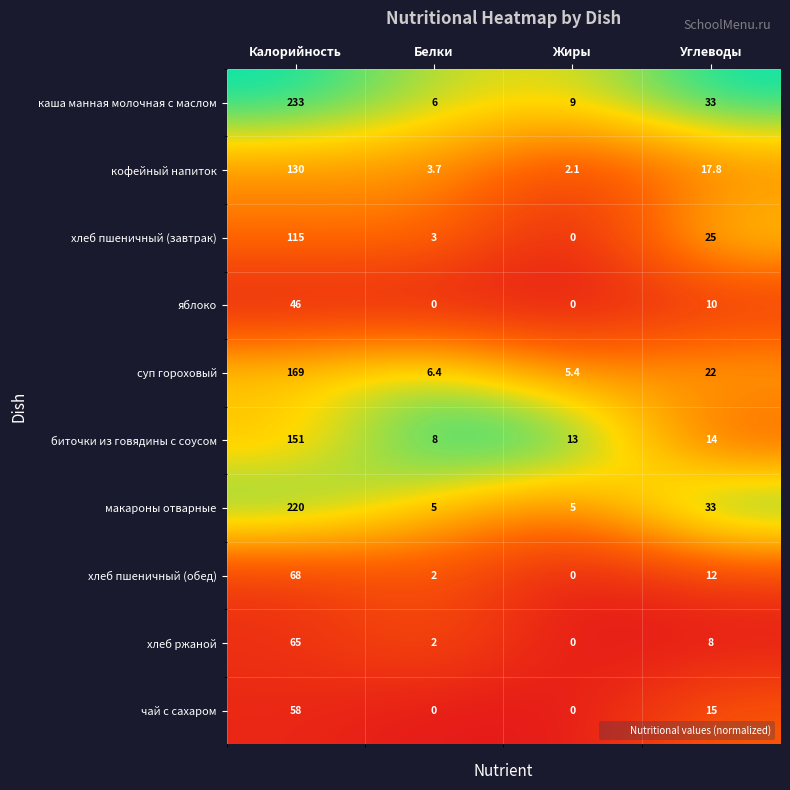

What value does the хлеб пшеничный (завтрак) series have at Калорийность?

115.0